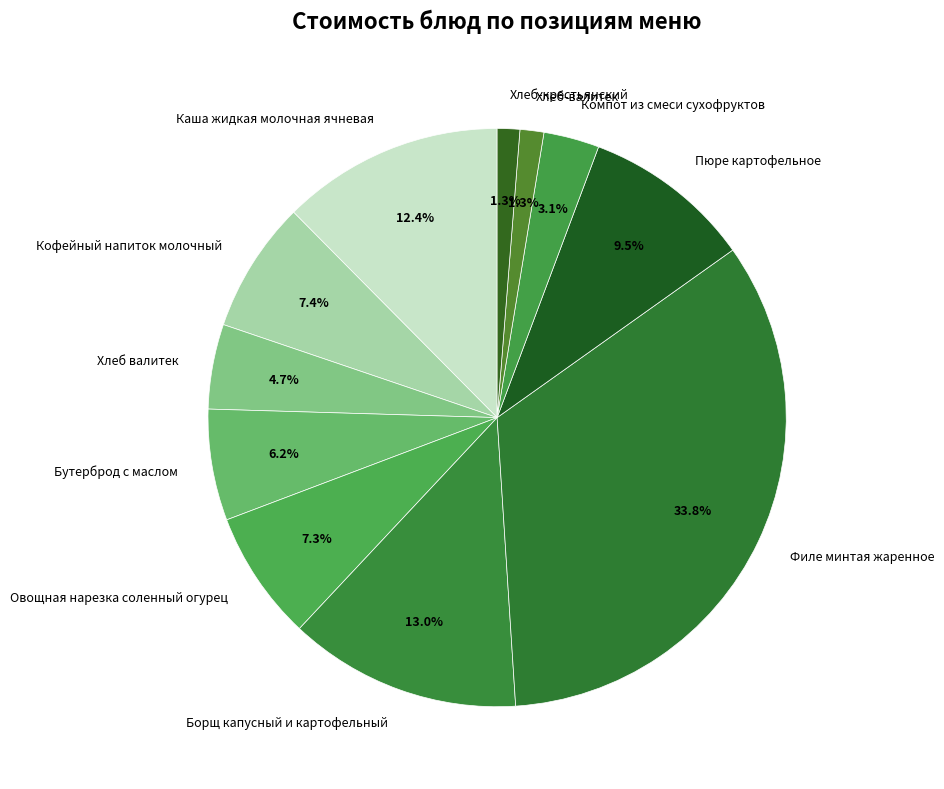

To the nearest percent, what is the difference between the largest and smallest slice percentages?

33%